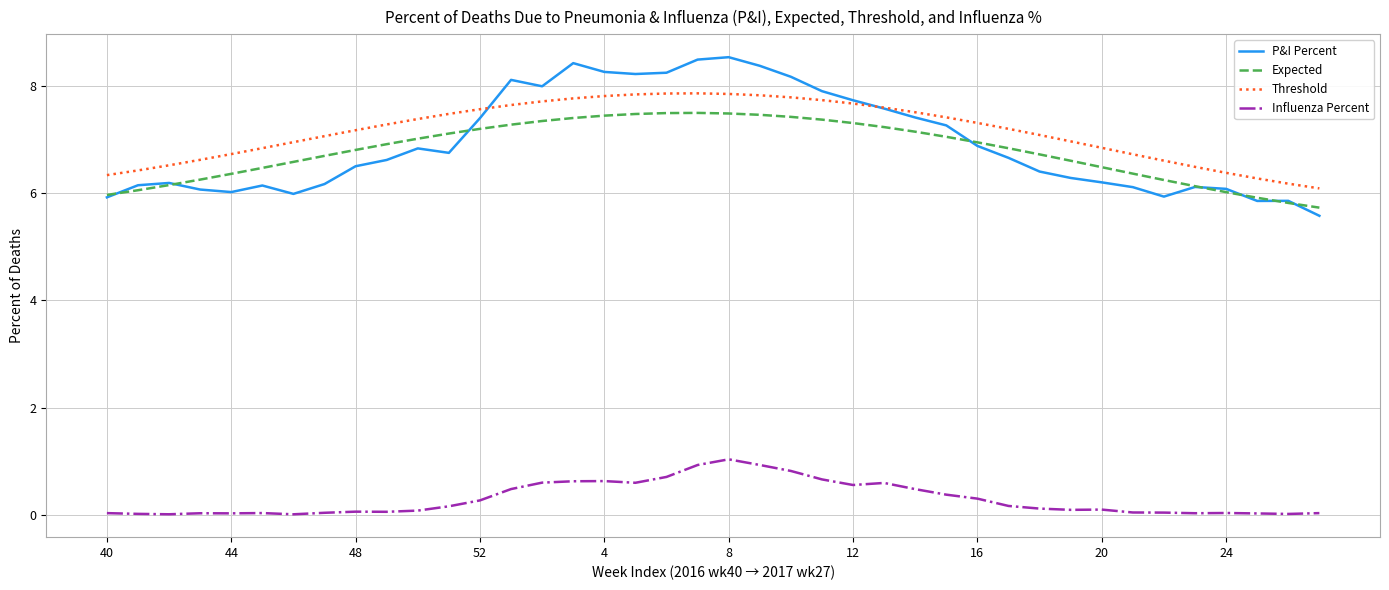

True or false: Influenza Percent and Threshold intersect in this chart.

False